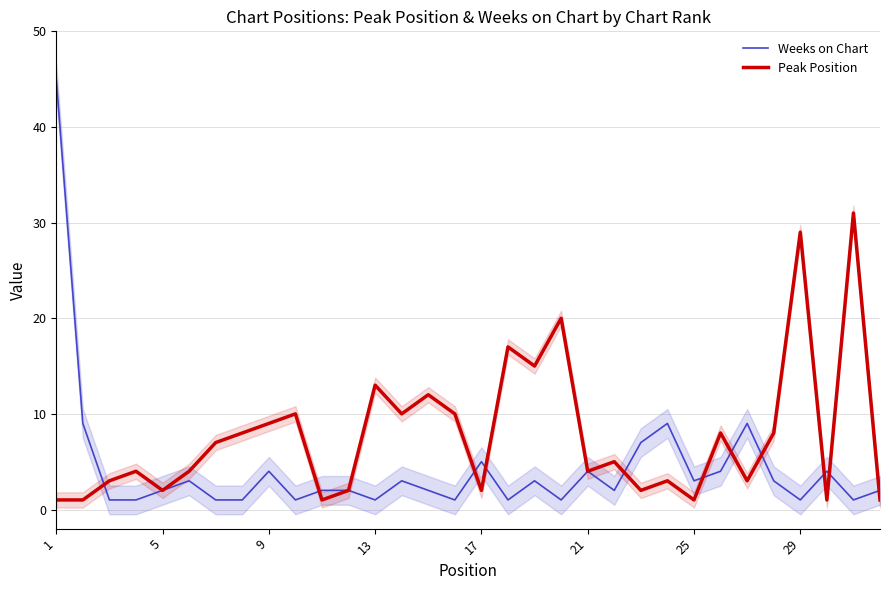

How many interior local valleys does the Peak Position series have?

10